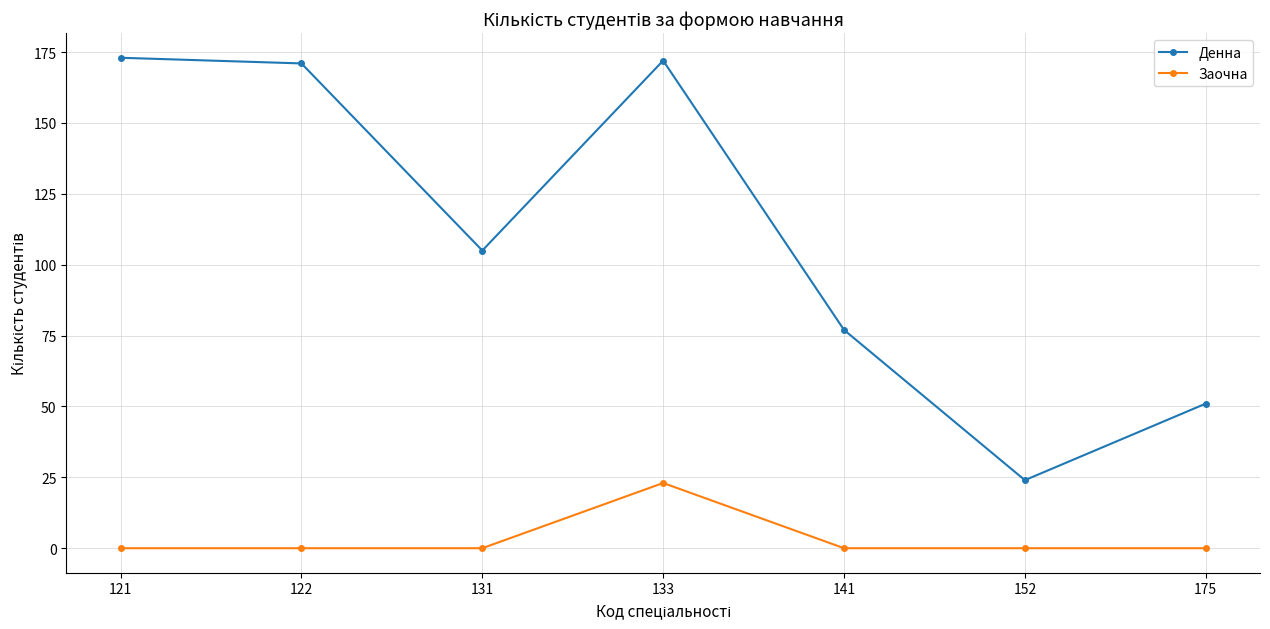

Rank the series at 152 from lowest to highest value.

Заочна, Денна